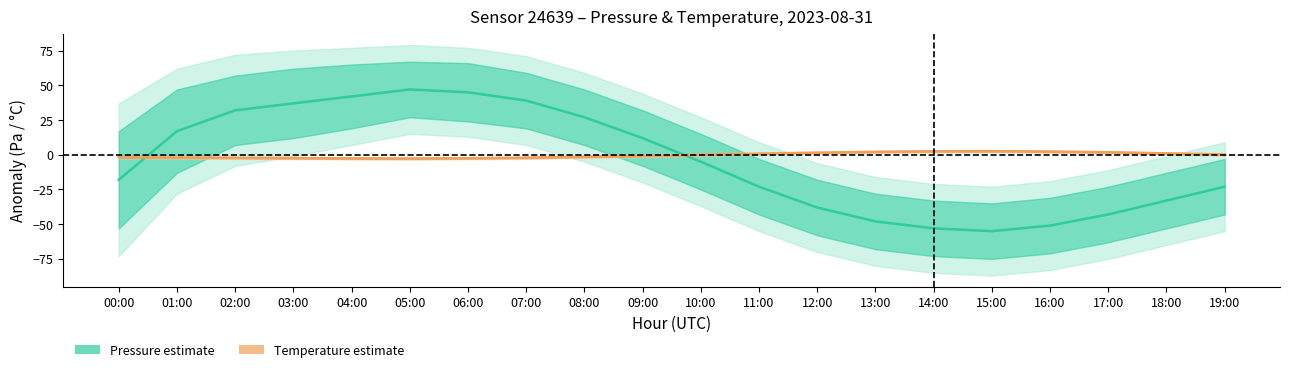

What is the difference between the Temperature estimate values at 02:00 and 10:00?

2.2